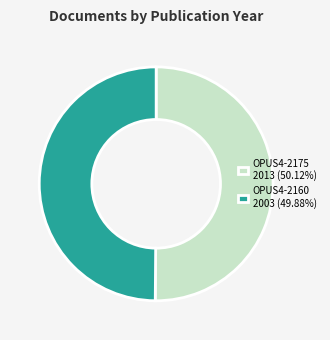

Approximately how many times larger is the value at OPUS4-2160 2003 (49.88%) compared to OPUS4-2175 2013 (50.12%)?

1.0